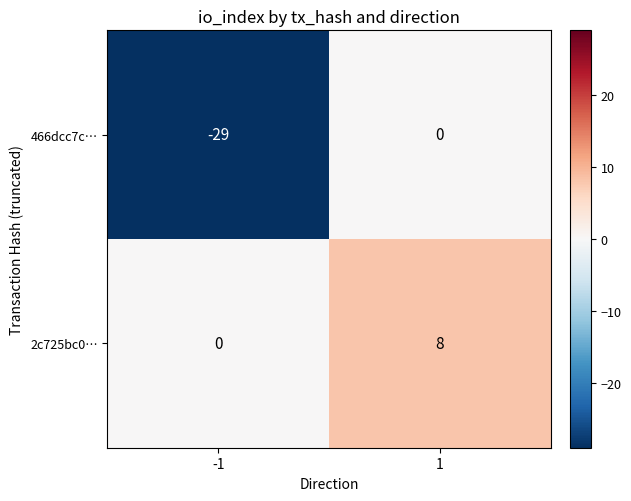

How many categories are shown in the chart?

2